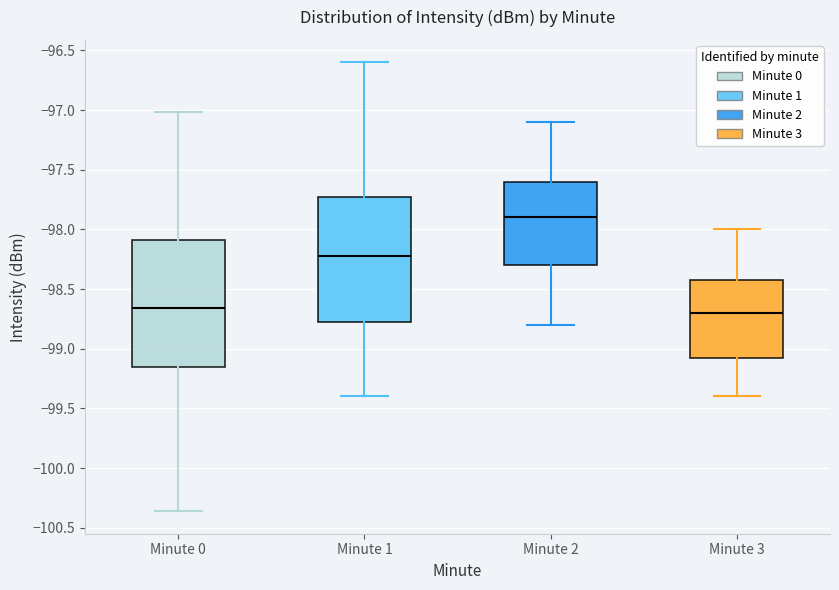

Which box's median line is the highest?

Minute 2